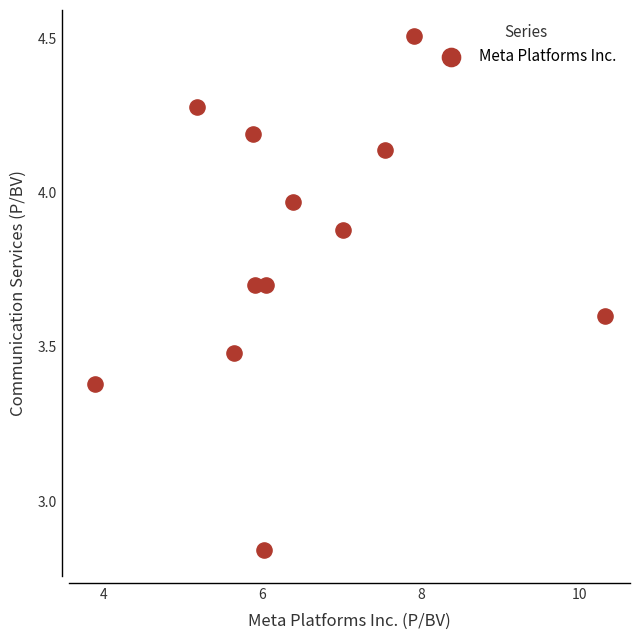

What is the average X value?

6.5